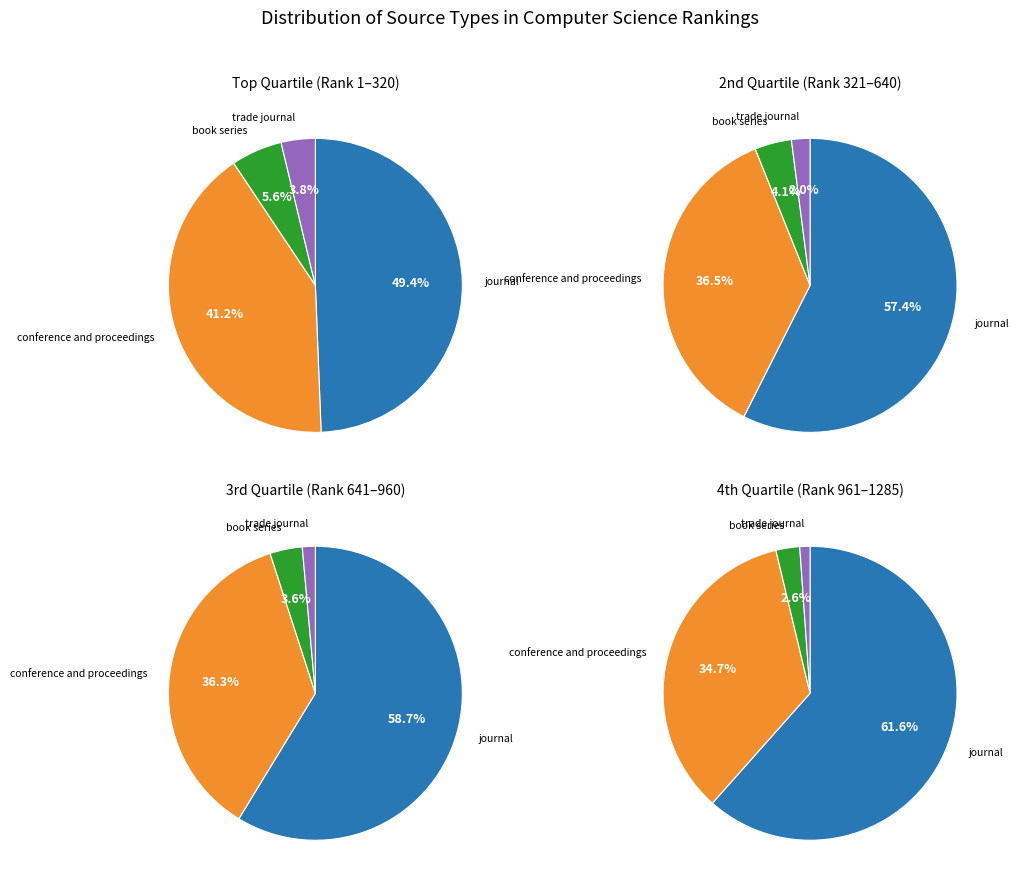

To the nearest percent, what is the difference between the largest and smallest slice percentages?

54%